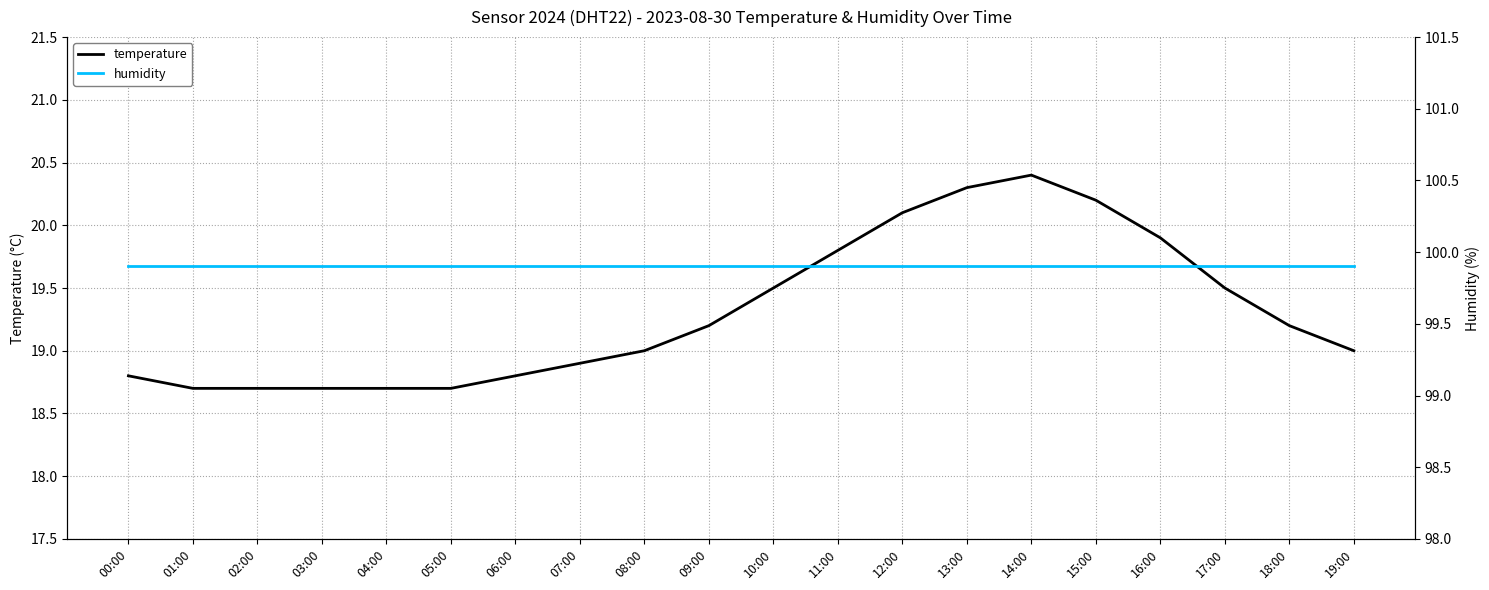

What is the label of the 12th point from the left?

11:00